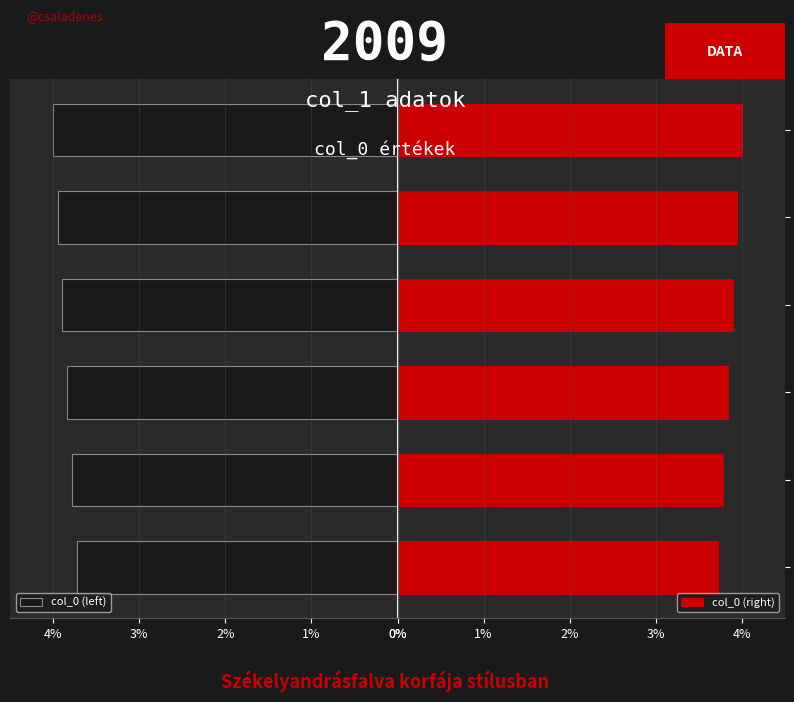

What is the sum of all col_0 (right) values?

23.2